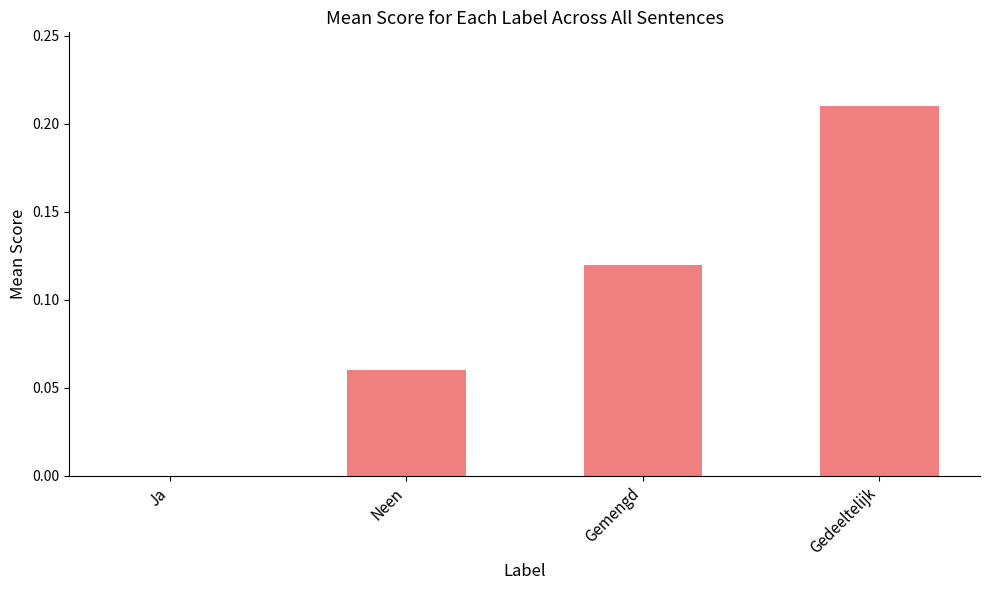

The chart shows a value of 0.0 at Ja. True or false?

True